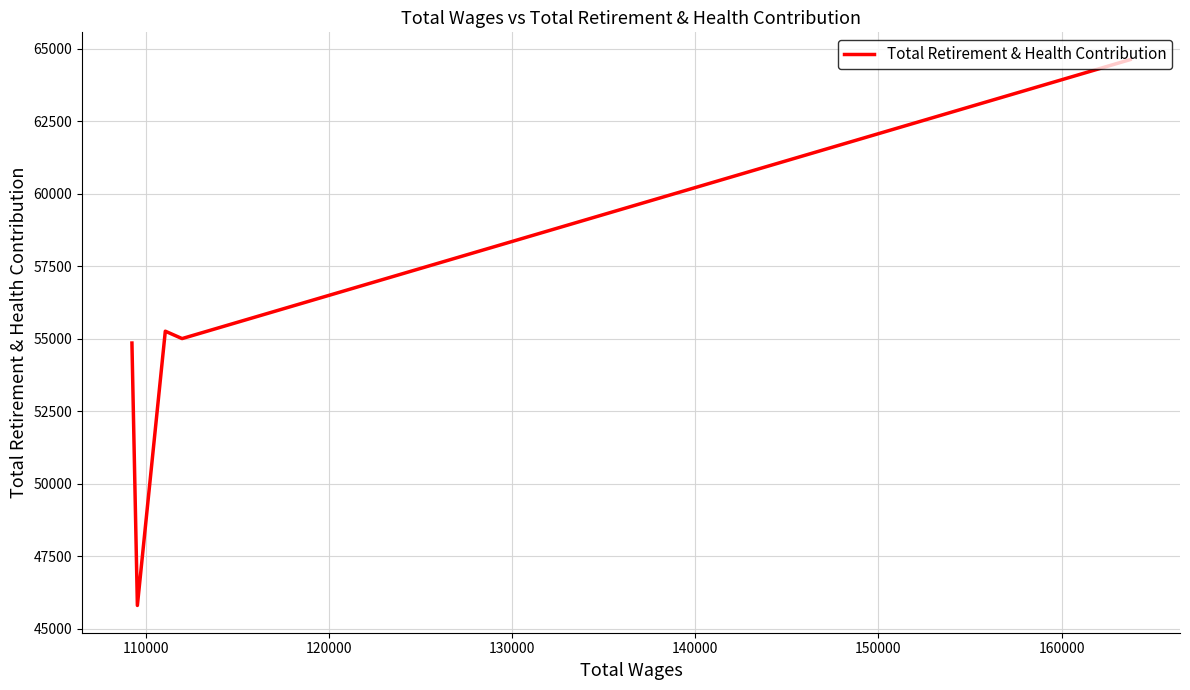

How many series are shown in this chart?

1